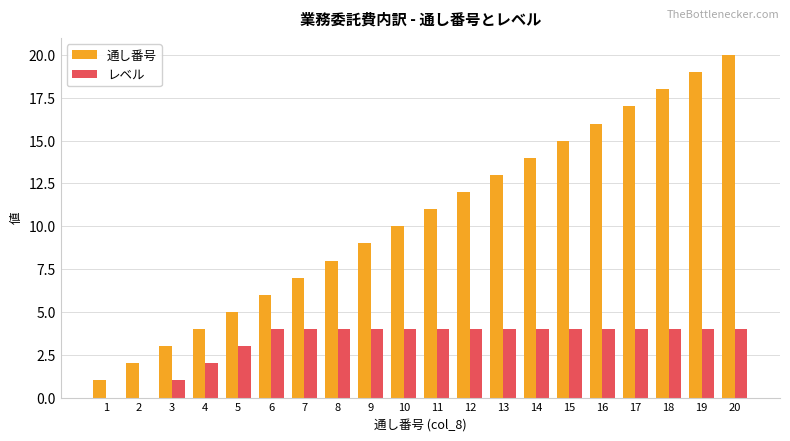

Which series changed the most between 19 and 20?

通し番号